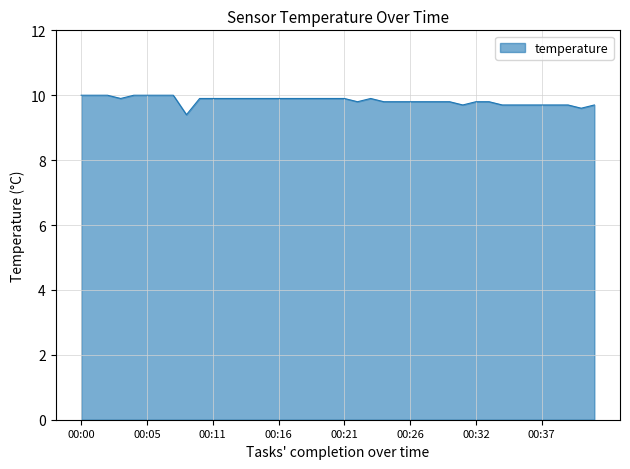

What is the minimum value shown in the chart?

9.4